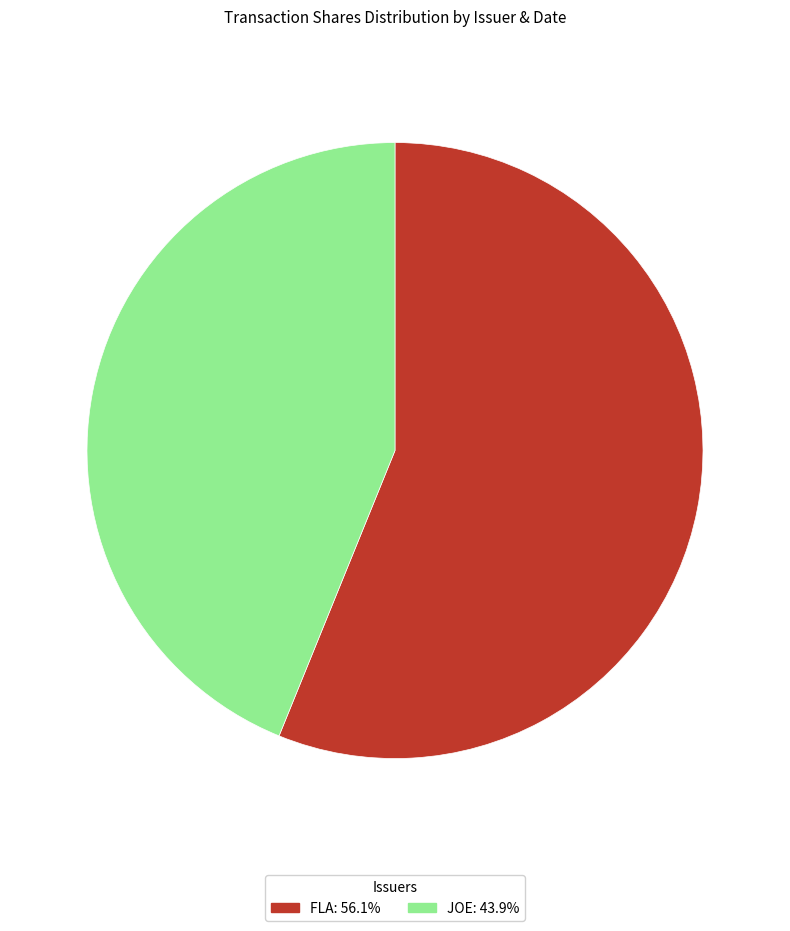

Is there a majority slice in this chart?

Yes